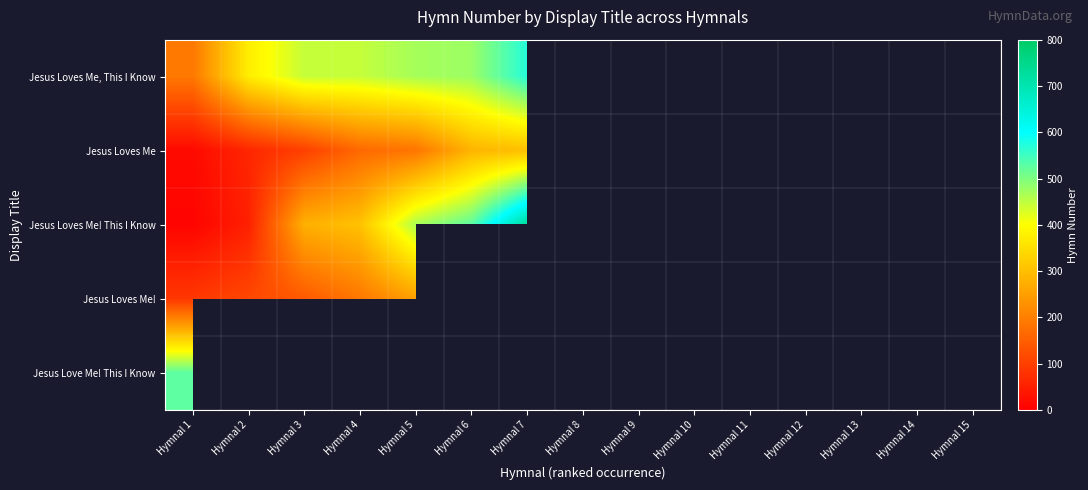

Which category has the highest value across all series?

Hymnal 7